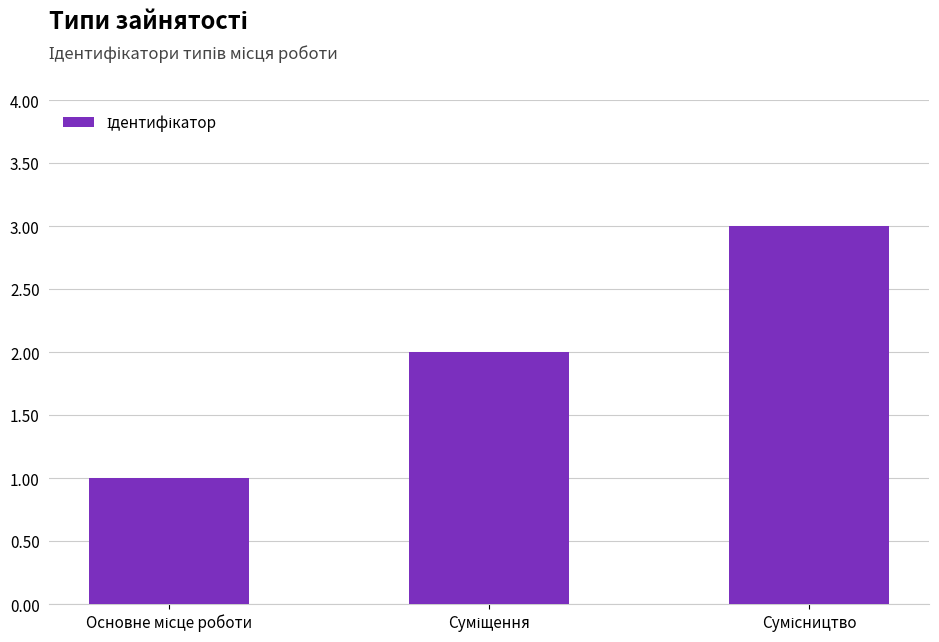

Reading left to right, list all the values displayed in this chart.

1	2	3